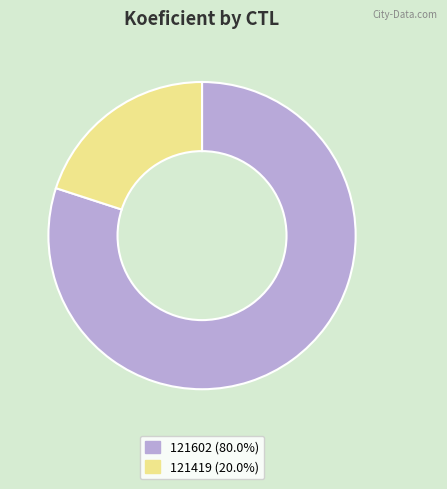

Does 121419 represent more than half of the total?

No